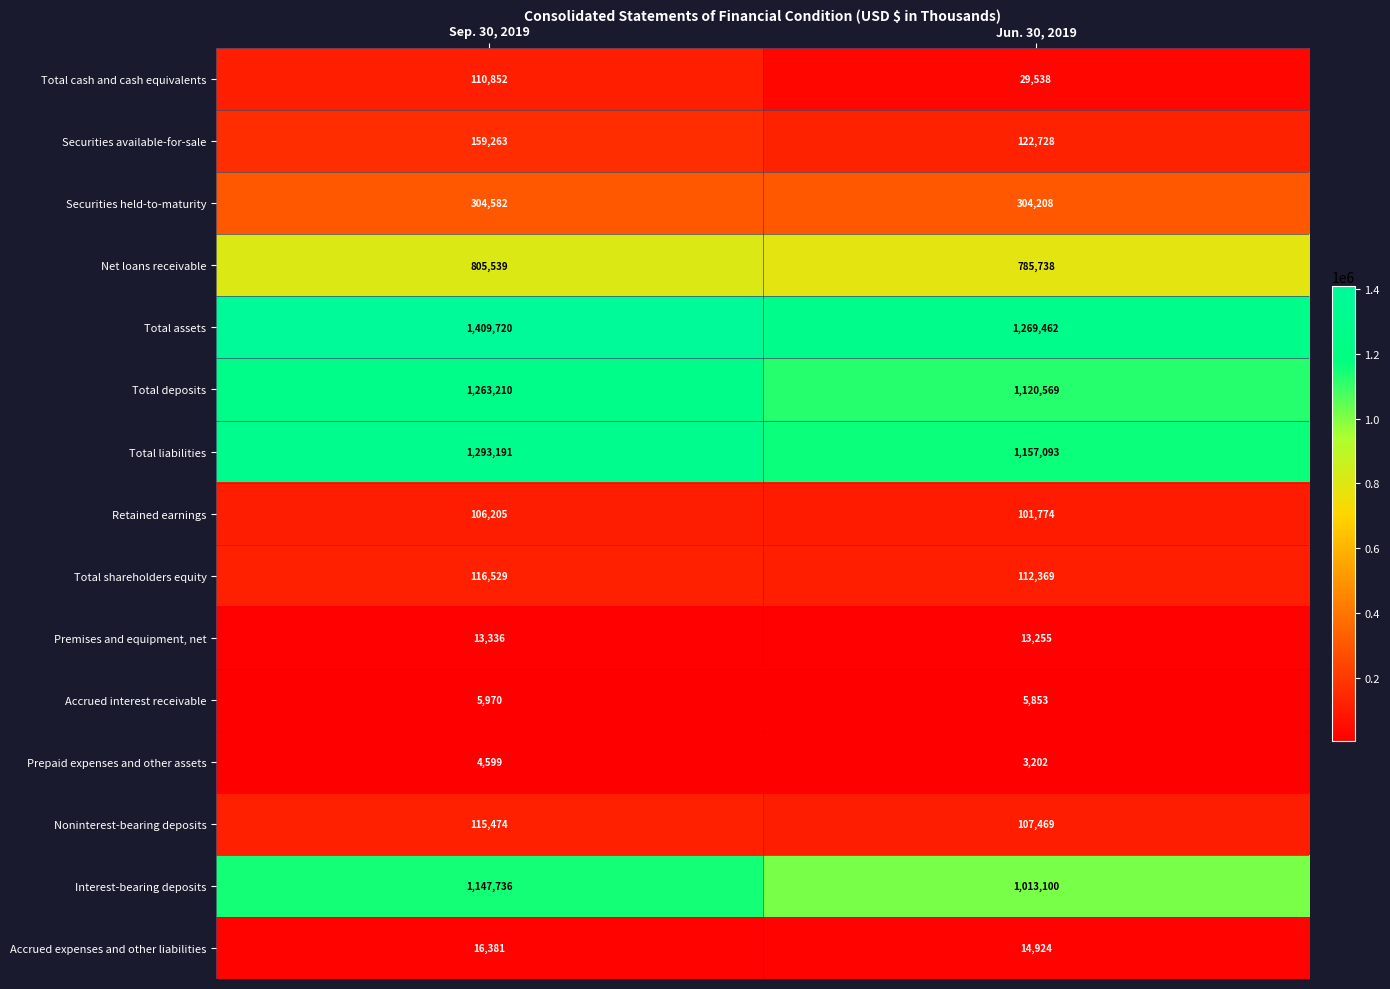

What value does the Retained earnings series have at Jun. 30, 2019, to the nearest 50?

101750